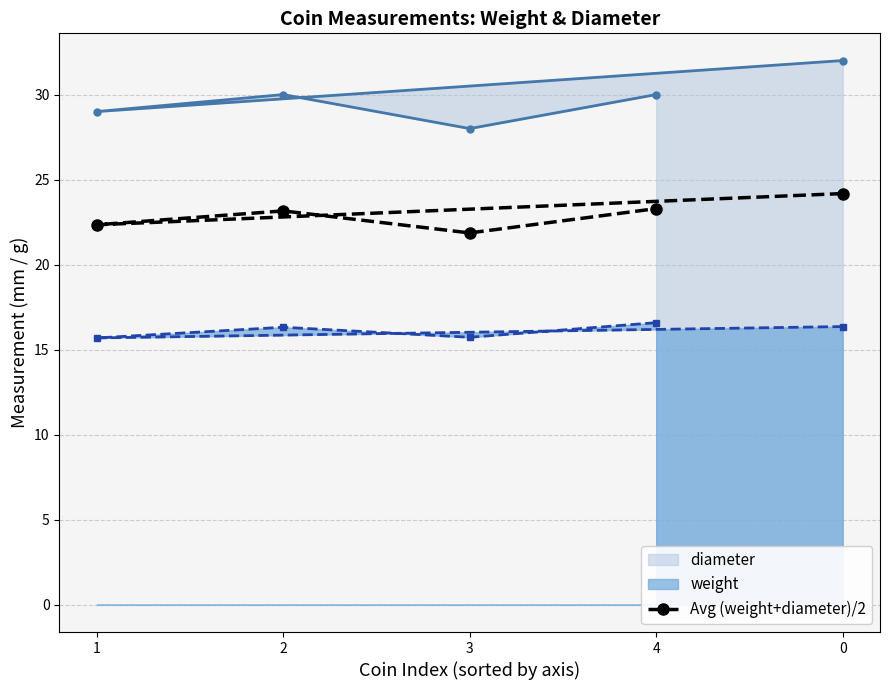

What is the approximate value at 2?

23.2